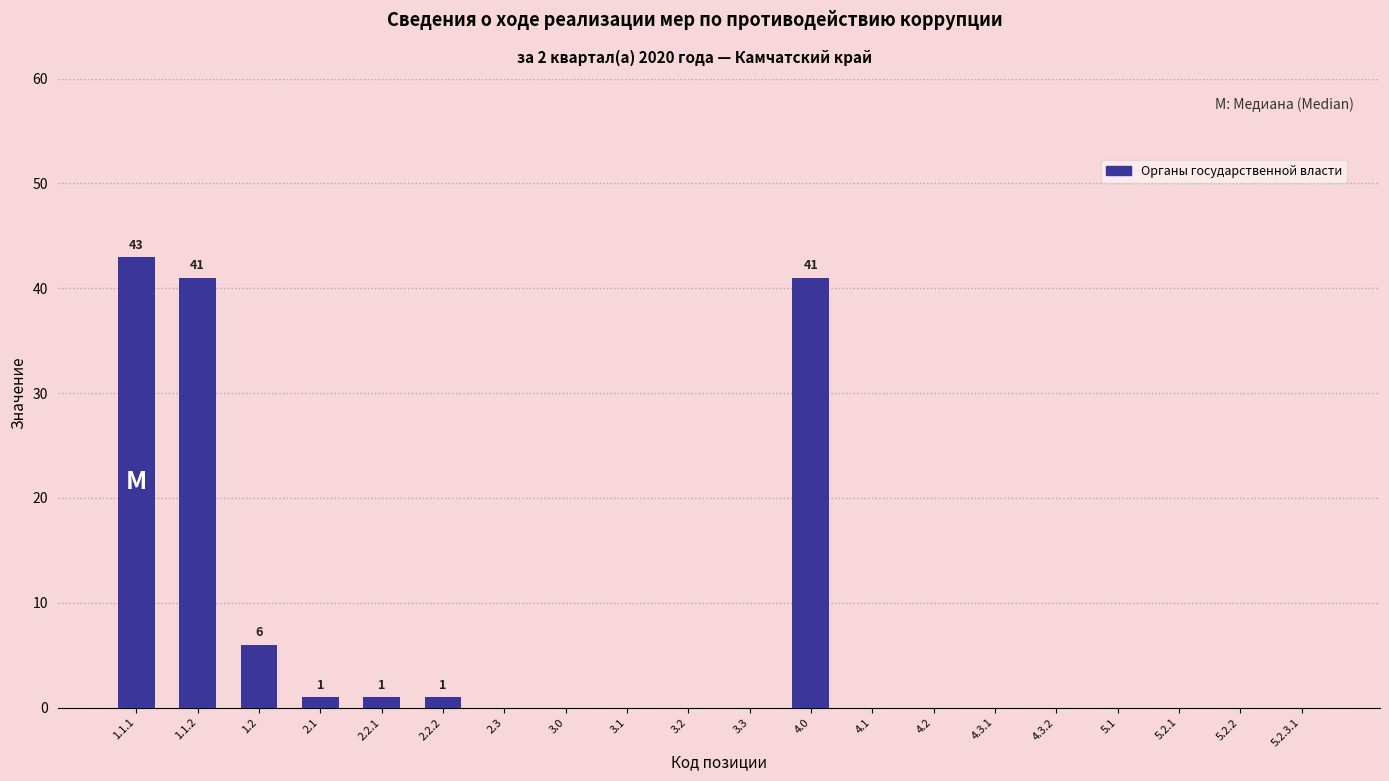

Reading left to right, extract all data points from this chart.

1.1.1=43	1.1.2=41	1.2=6	2.1=1	2.2.1=1	2.2.2=1	2.3=0	3.0=0	3.1=0	3.2=0	3.3=0	4.0=41	4.1=0	4.2=0	4.3.1=0	4.3.2=0	5.1=0	5.2.1=0	5.2.2=0	5.2.3.1=0